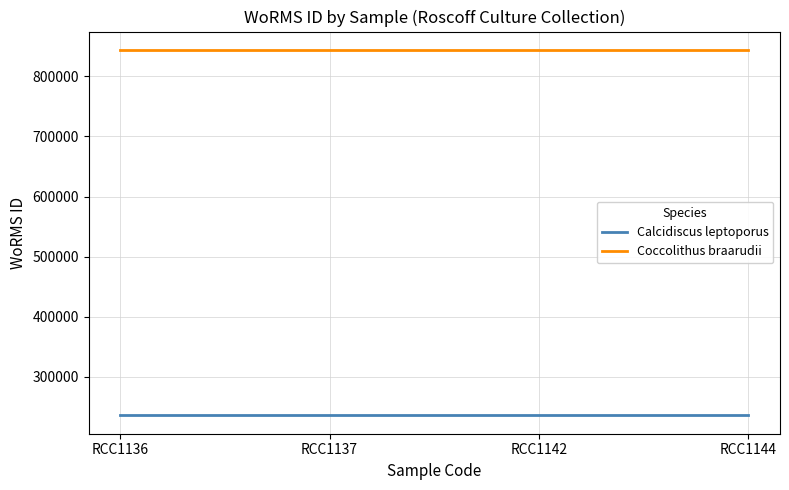

Reading left to right, transcribe all the data shown in this chart.

Calcidiscus leptoporus: 235923	235923	235923	235923
Coccolithus braarudii: 843999	843999	843999	843999